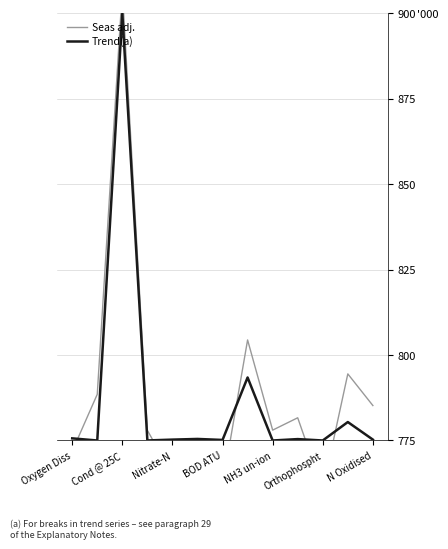

In Seas adj., how many points are lower than both neighbors (excluding endpoints)?

4